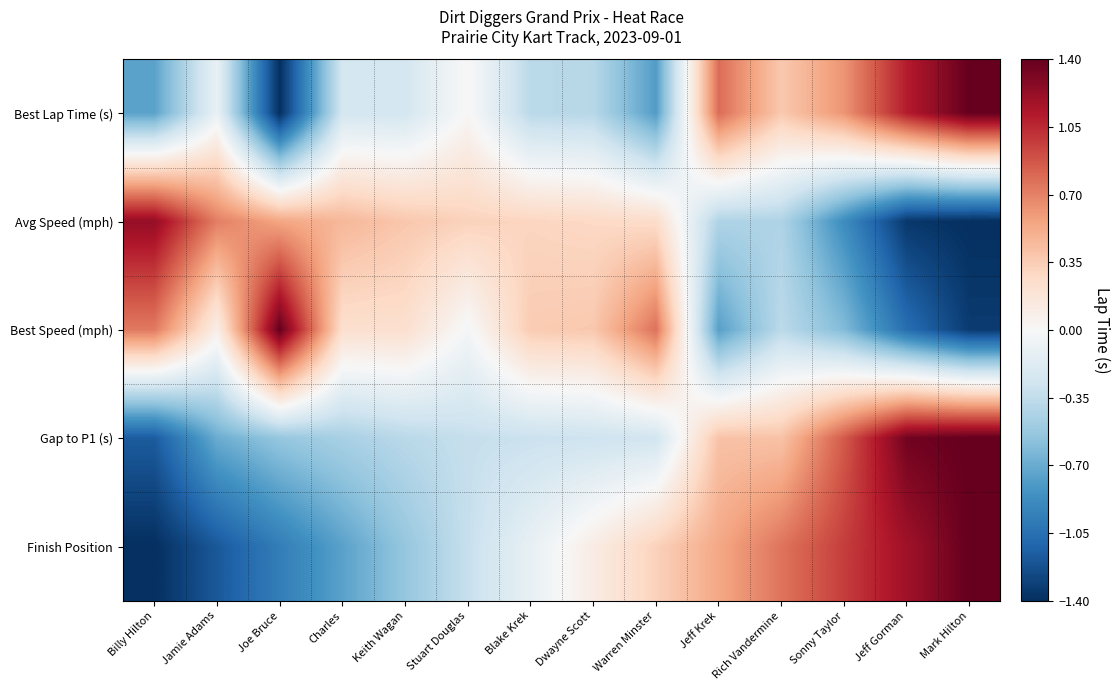

At which category is the sum across all series the highest?

Mark Hilton